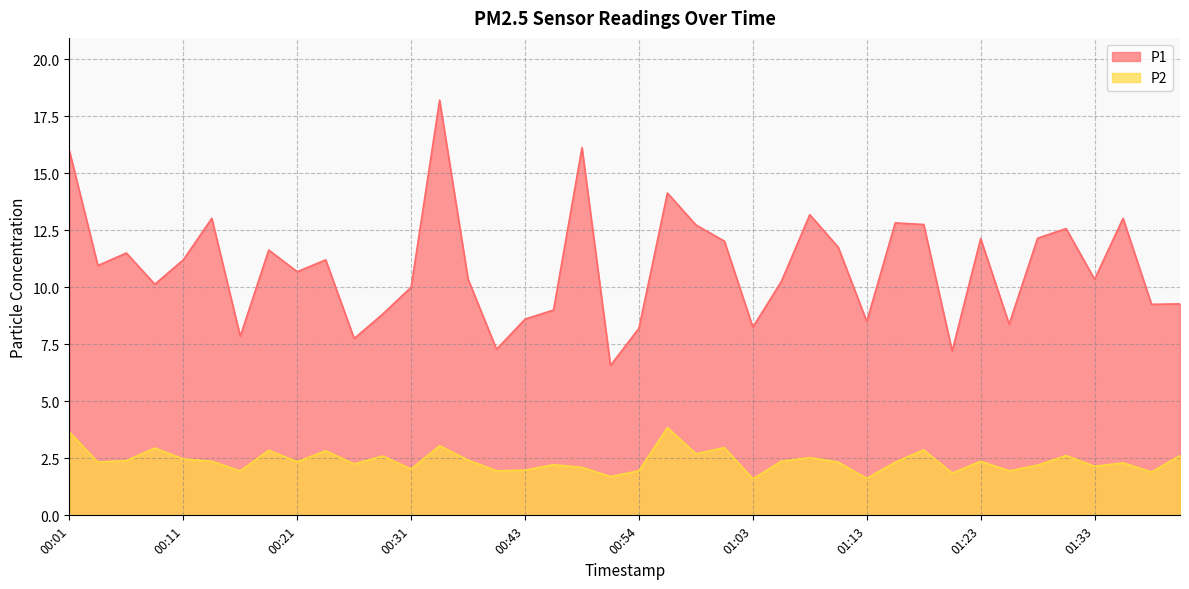

Where is the first local maximum for P1?

00:06